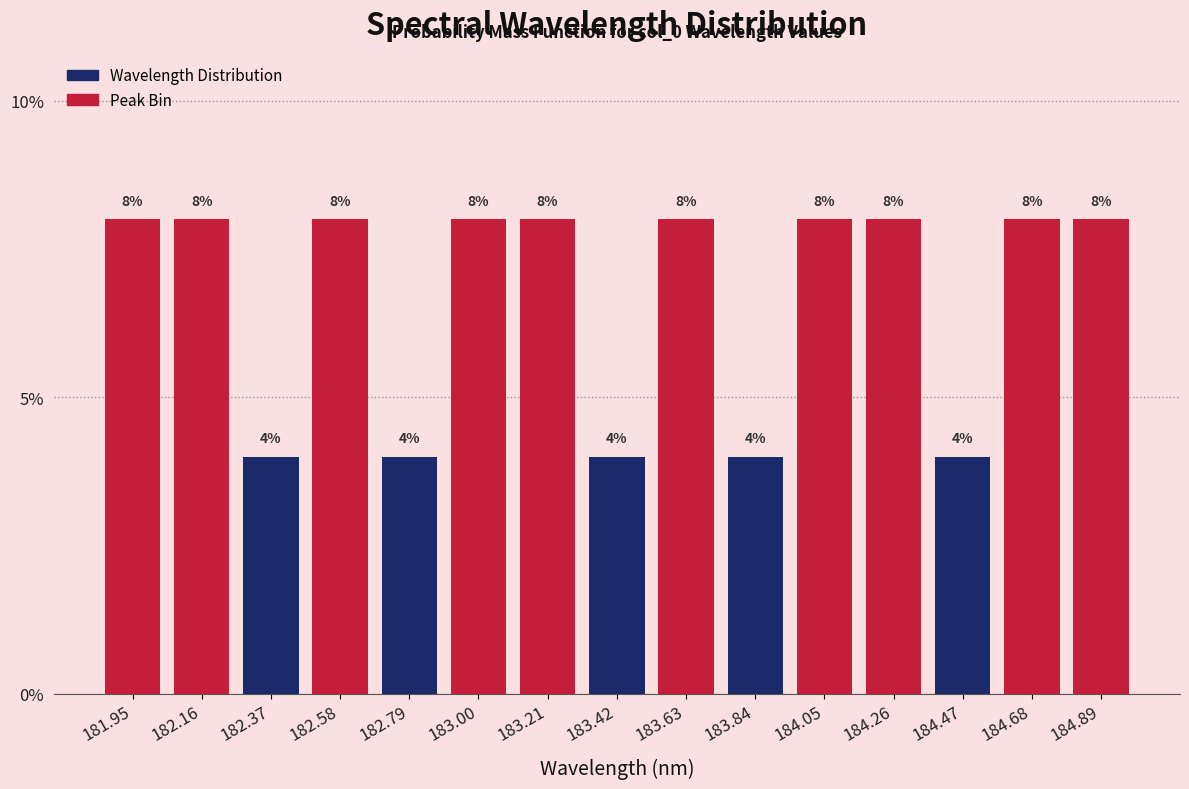

Reading left to right, transcribe this chart: for each bar, give the range it covers on the x-axis and its height. The bar edges are not printed on the chart, so give them approximately, as read against the axis.

181.85 to 182.05: 8
182.05 to 182.25: 8
182.25 to 182.45: 4
182.45 to 182.70: 8
182.70 to 182.90: 4
182.90 to 183.10: 8
183.10 to 183.30: 8
183.30 to 183.50: 4
183.50 to 183.75: 8
183.75 to 183.95: 4
183.95 to 184.15: 8
184.15 to 184.35: 8
184.35 to 184.55: 4
184.55 to 184.80: 8
184.80 to 185.00: 8